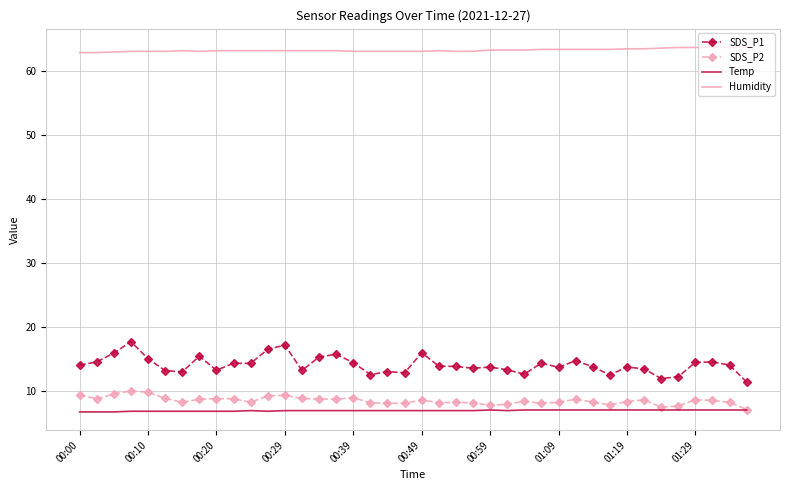

Which series has the widest spread of values?

SDS_P1